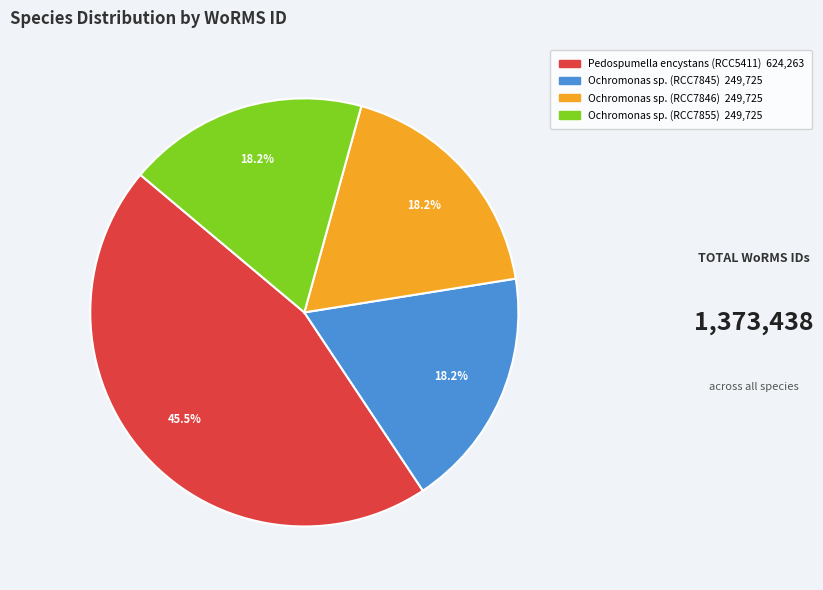

What is the largest slice in the pie chart?

Pedospumella encystans (RCC5411)